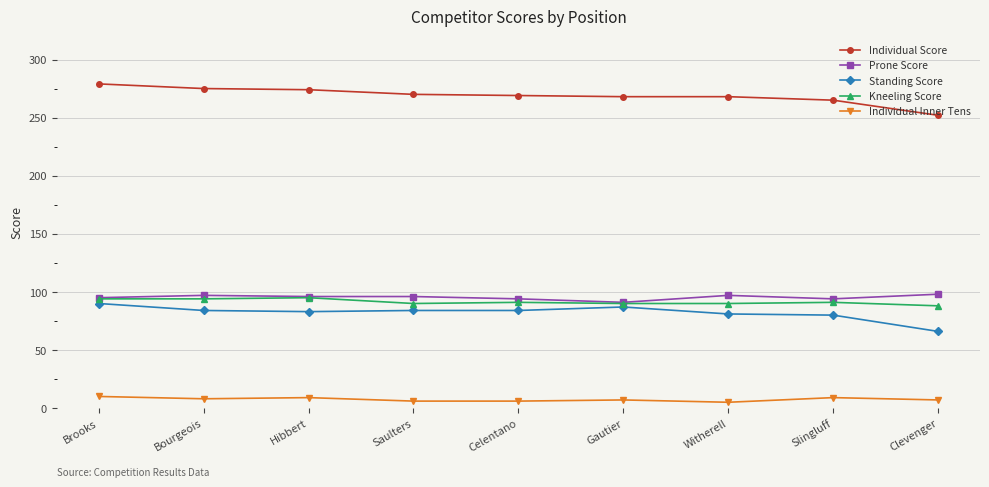

What is the label of the 4th point from the right?

Gautier